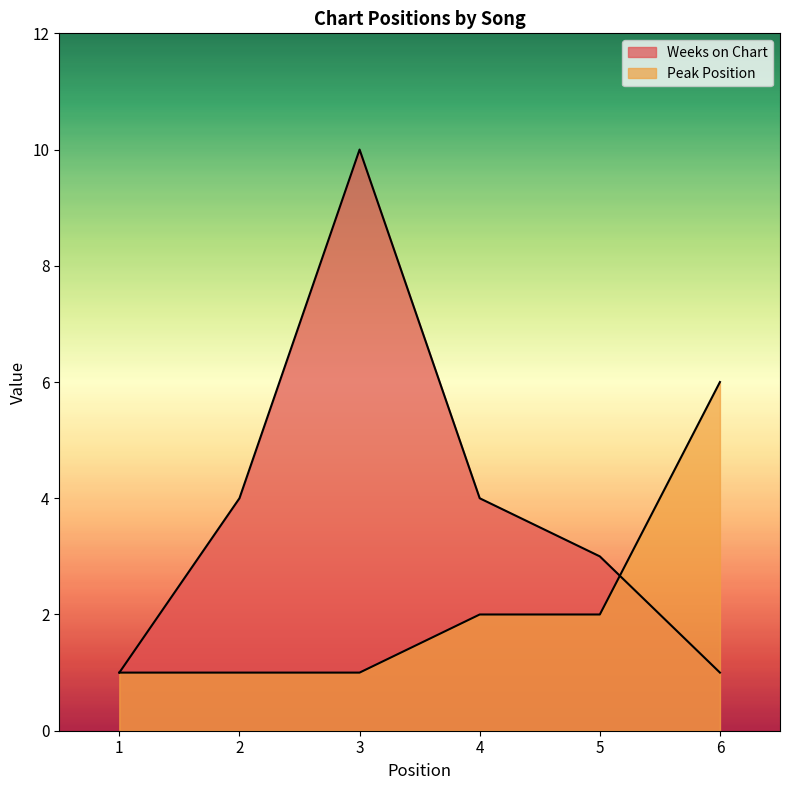

Is the value of Weeks on Chart at 4 greater than the value of Peak Position at 1?

Yes